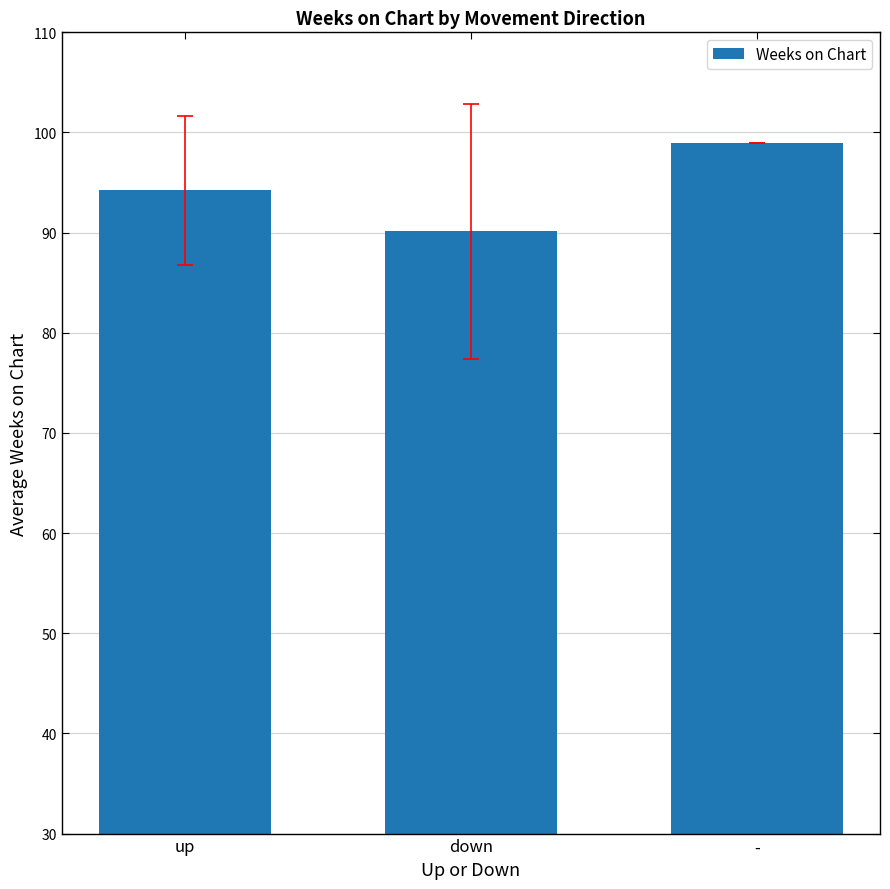

Rank the categories by value from highest to lowest.

-, up, down